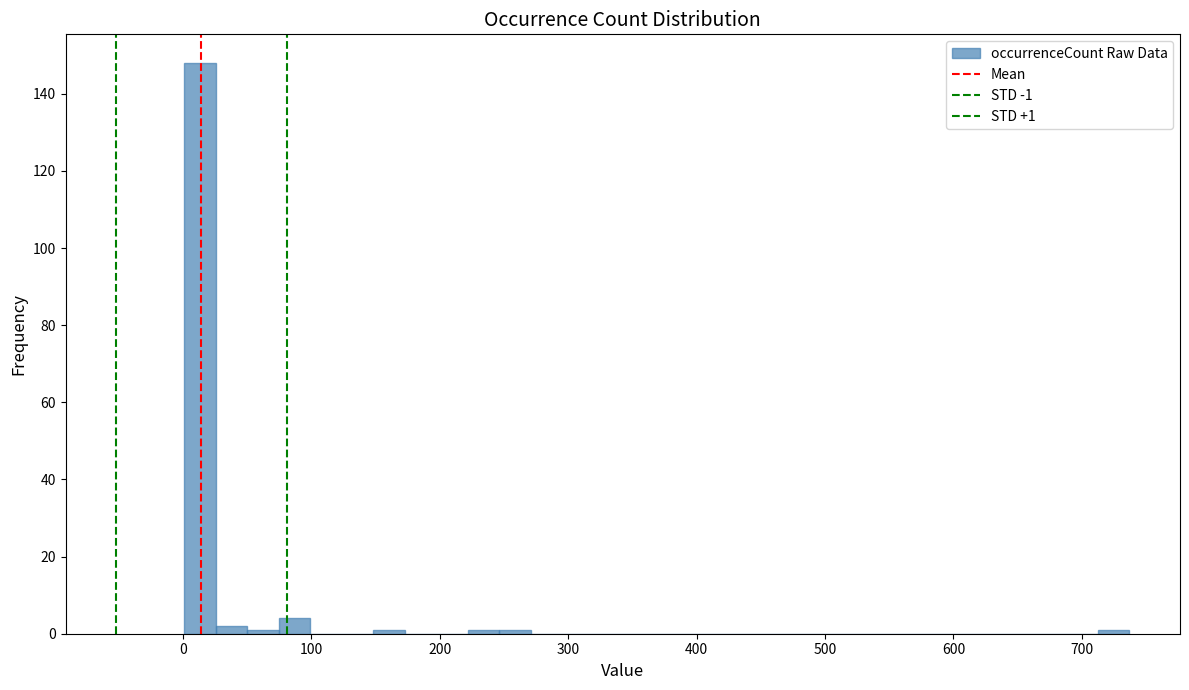

Around what value on the x-axis is the tallest bar? Give the approximate position of its centre, as read against the axis.

10